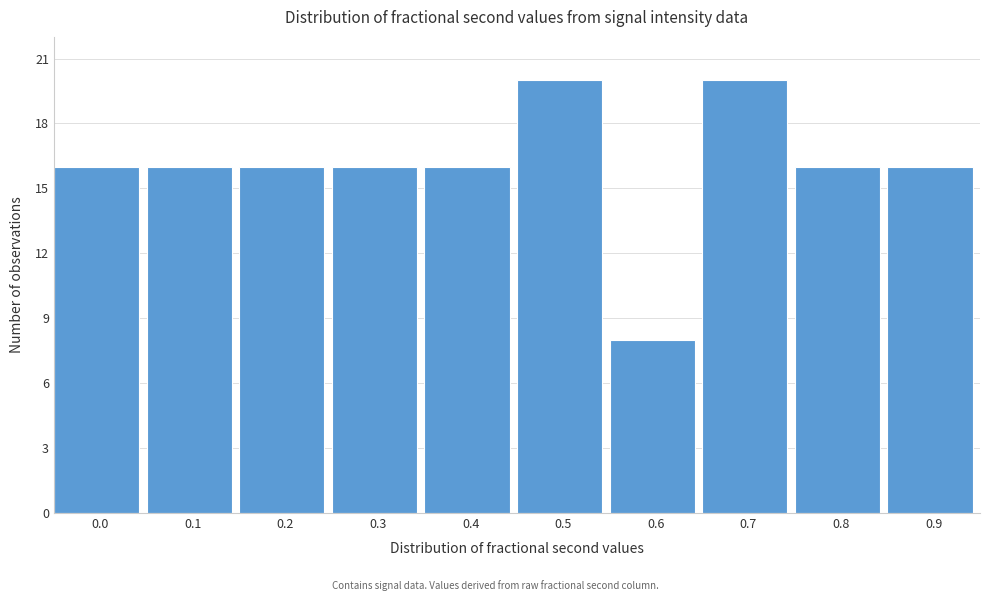

Reading left to right, what are all the values shown in this chart?

16	16	16	16	16	20	8	20	16	16